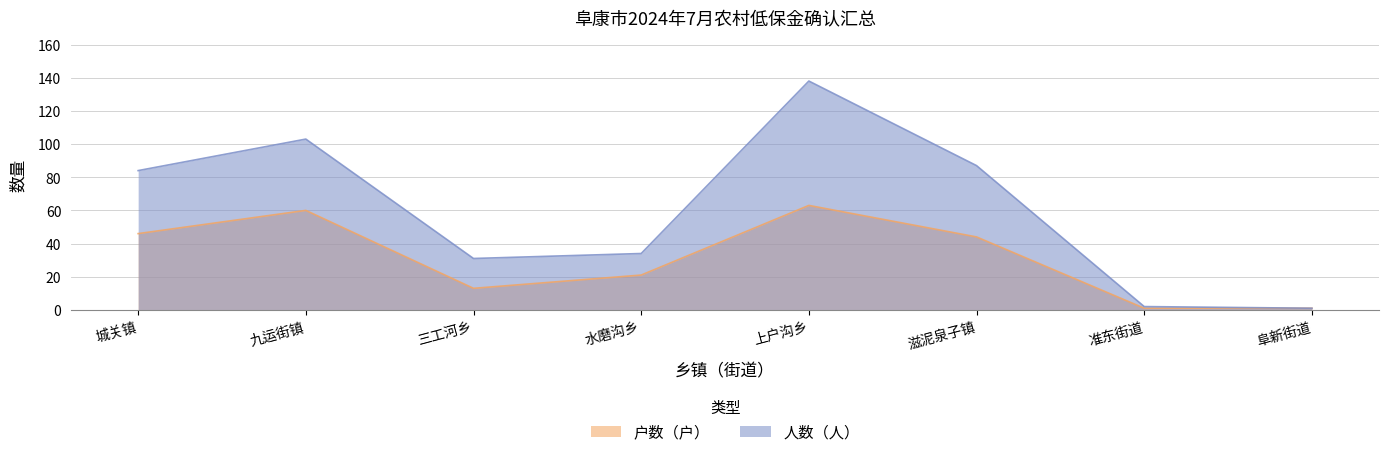

List the series in order of their peak value, lowest first.

户数（户）, 人数（人）